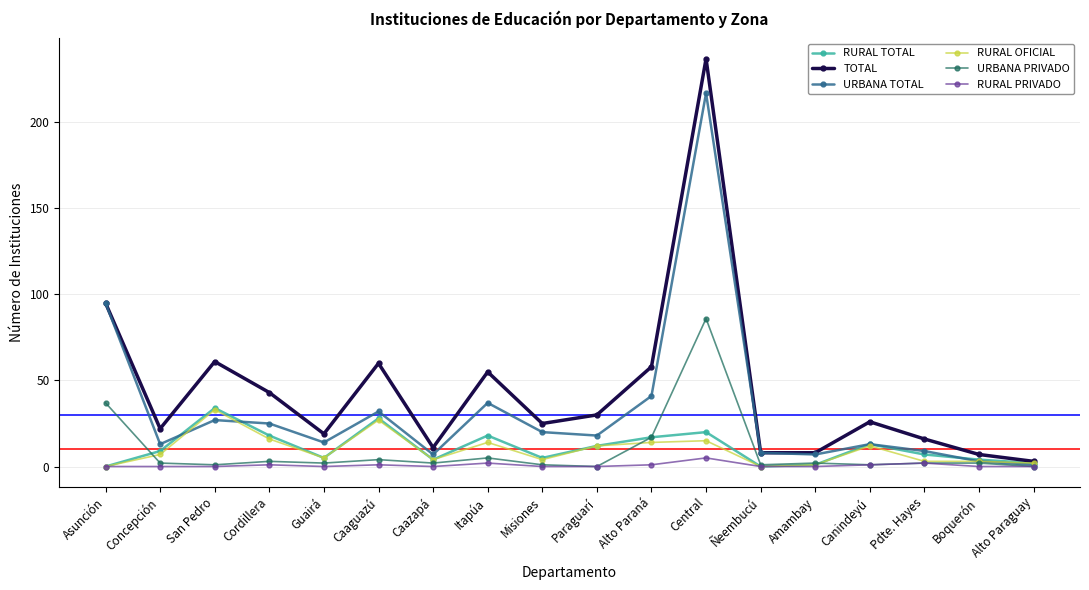

What is the total value across all series at Canindeyú?

66